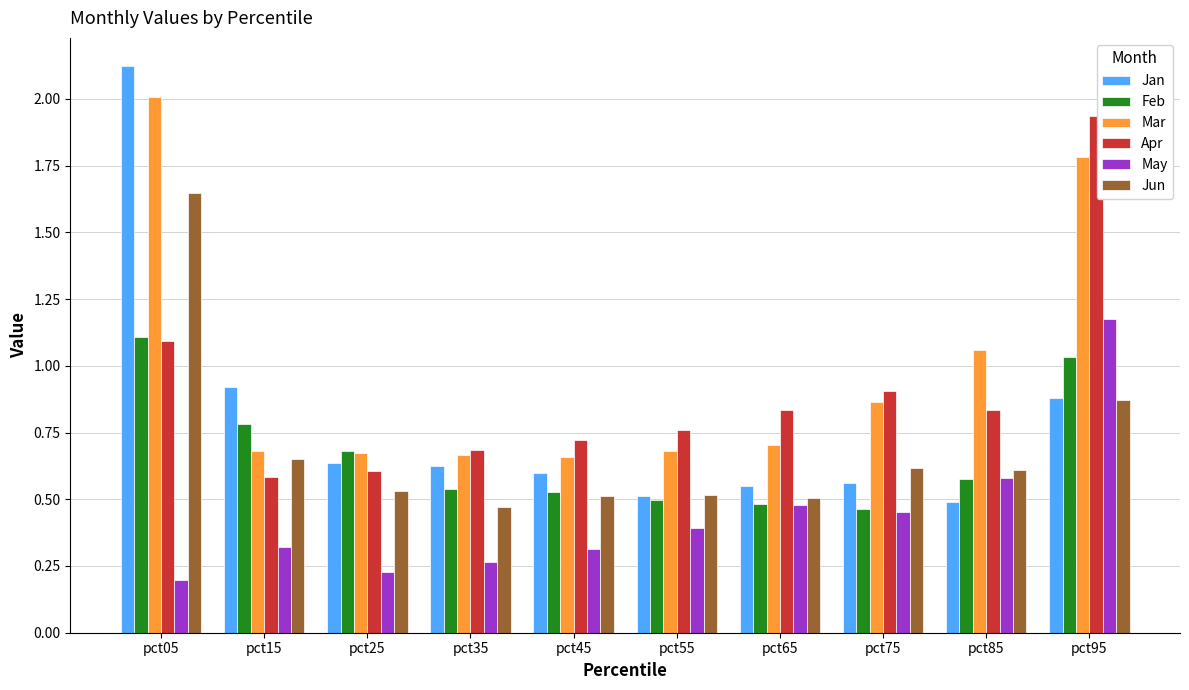

At how many categories does at least one series exceed 1?

3